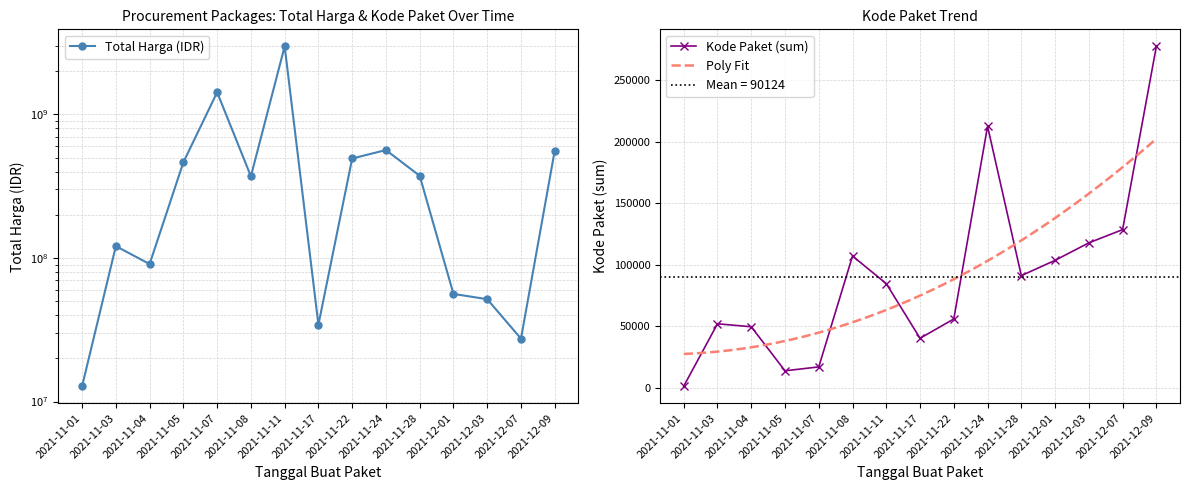

What is the label of the 6th point from the left?

2021-11-08